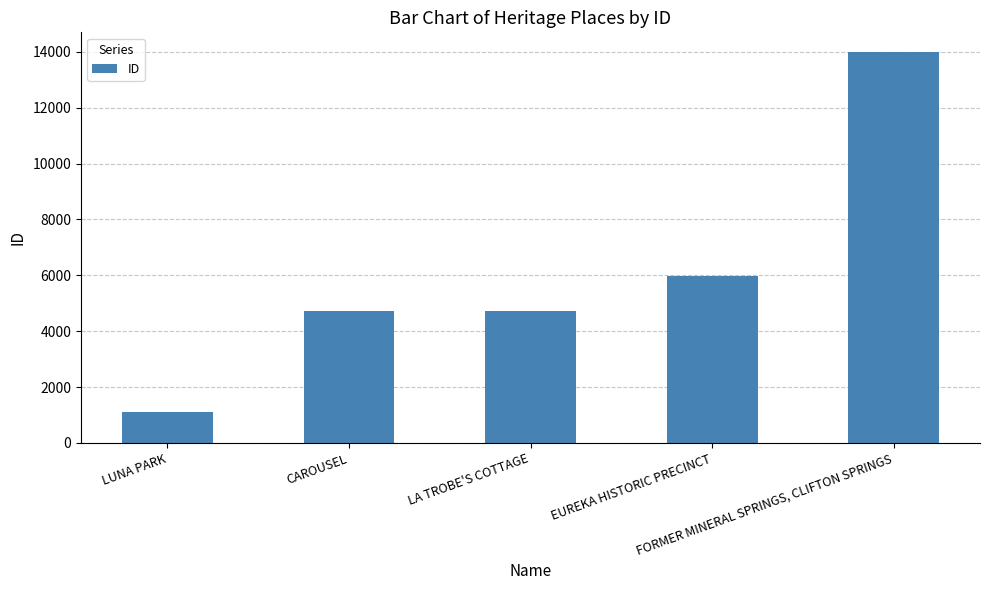

What is the smallest value displayed?

1102